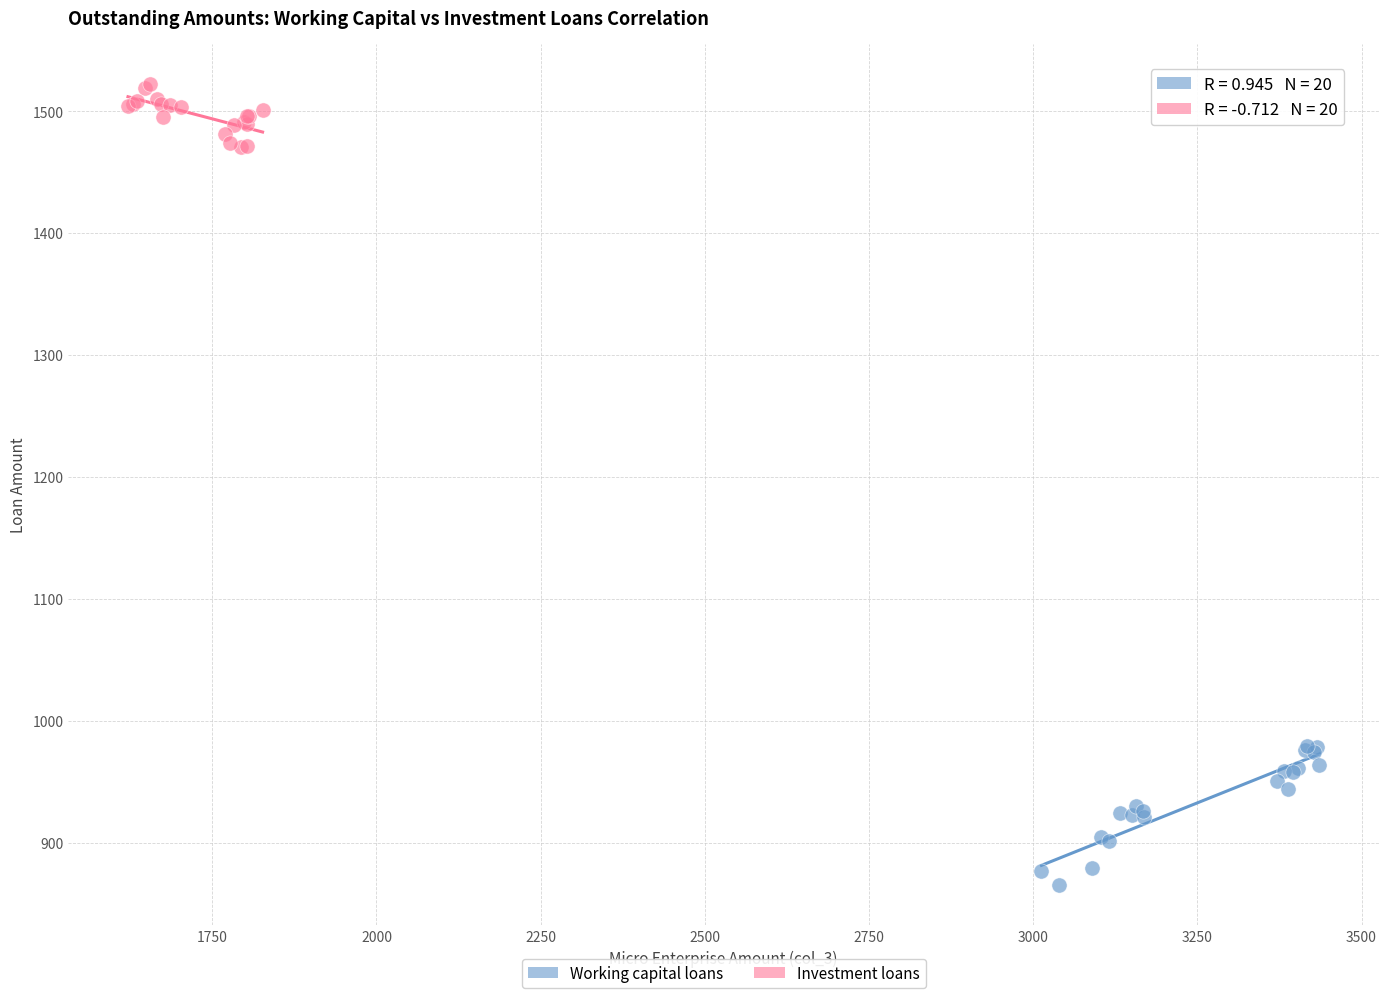

Which series contains the lowest Y value?

Working capital loans